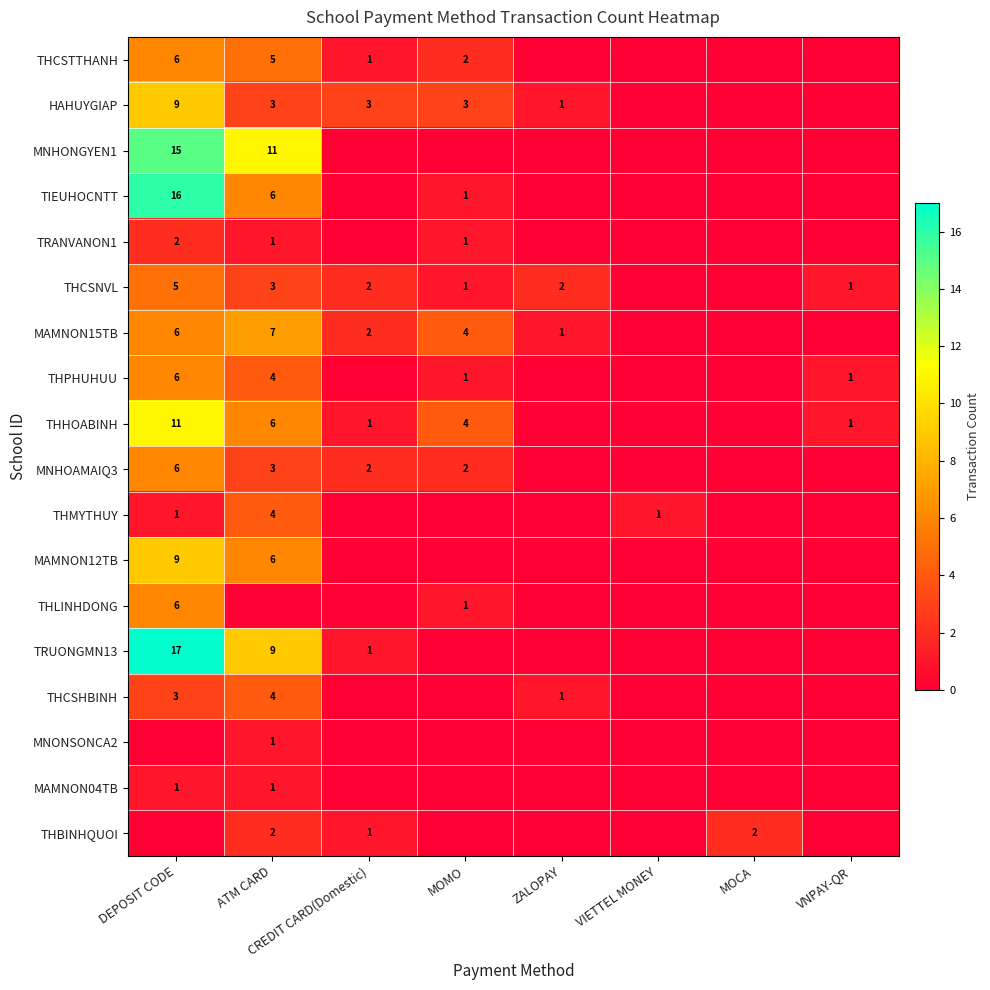

How many categories are shown in the chart?

8